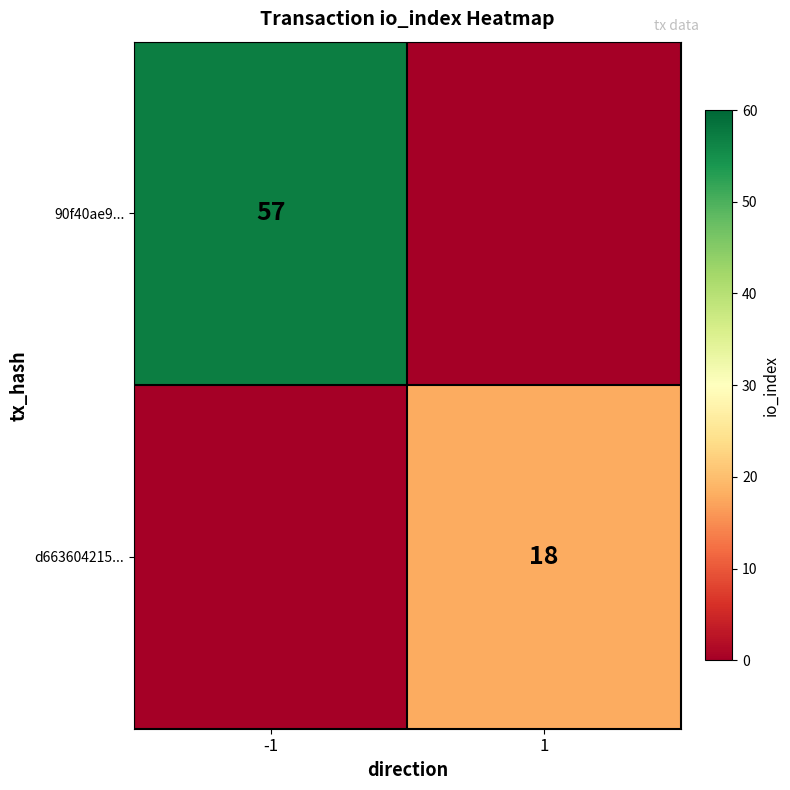

The value of d663604215... at 1 is 30. True or false?

False